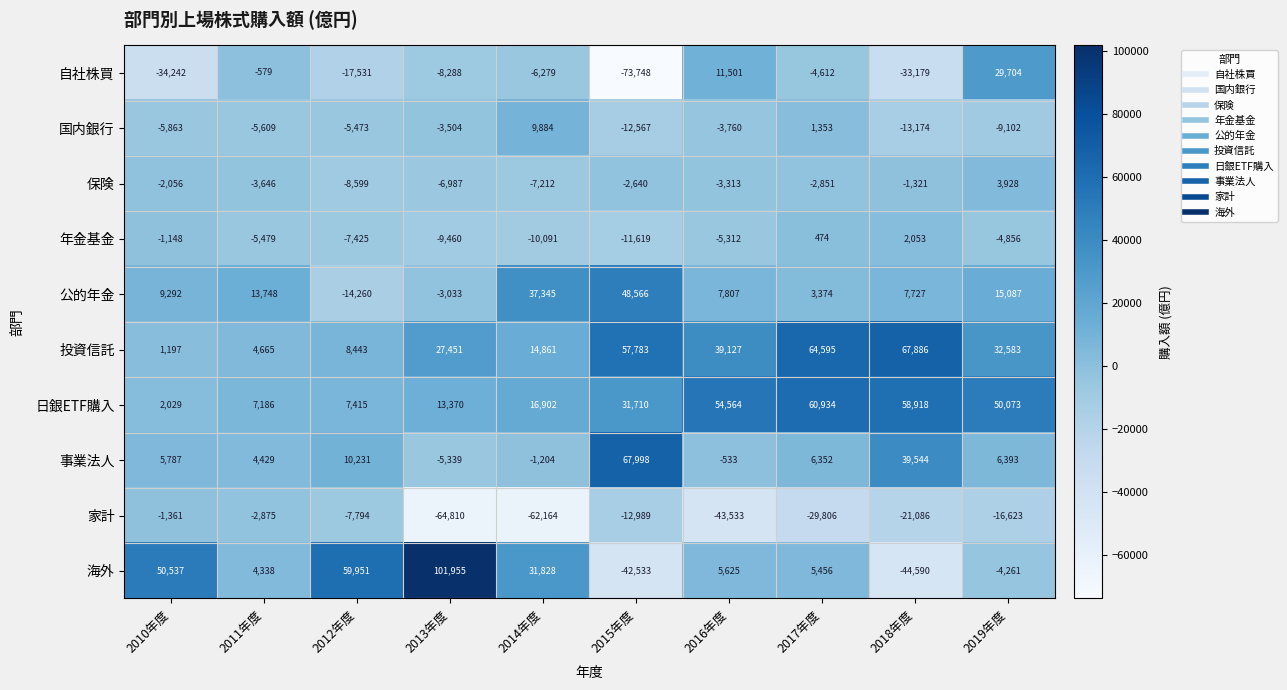

What is the difference between the 海外 values at 2012年度 and 2011年度?

55613